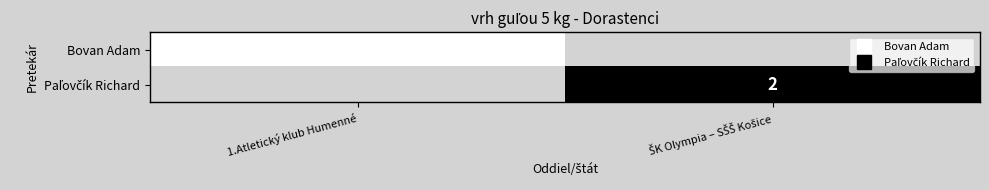

Which label corresponds to the smallest value in the chart?

1.Atletický klub Humenné